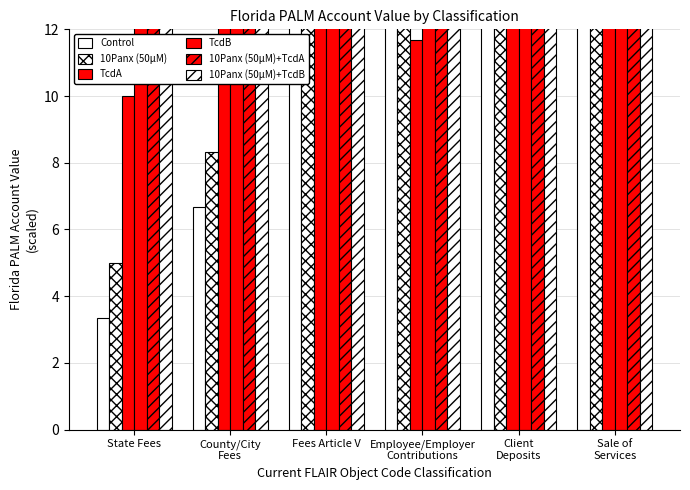

What is the highest value of the Control series?

63.3